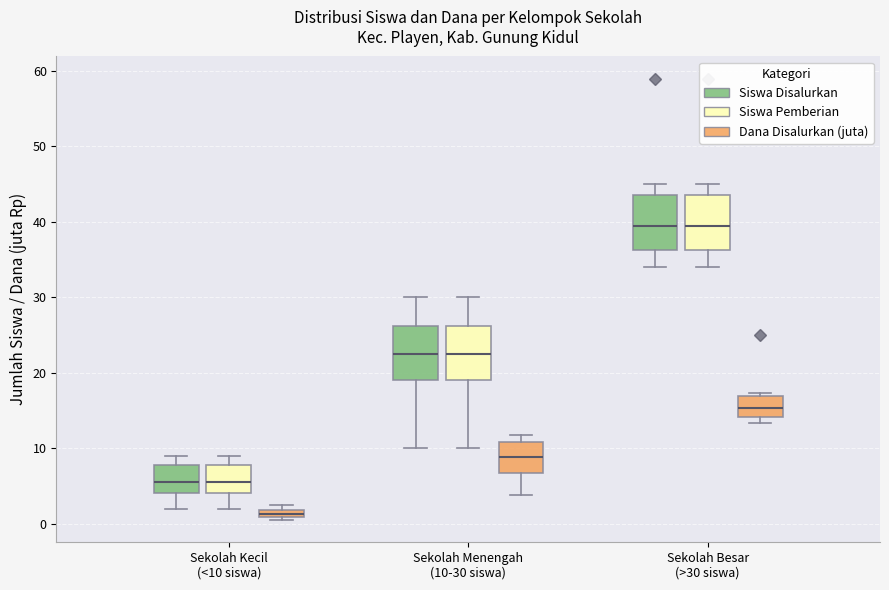

Where is the upper edge of the box for Sekolah Besar (>30 siswa) (Siswa Disalurkan) on the y-axis? The values are not printed on the chart, so give them approximately, as read against the axis.

44